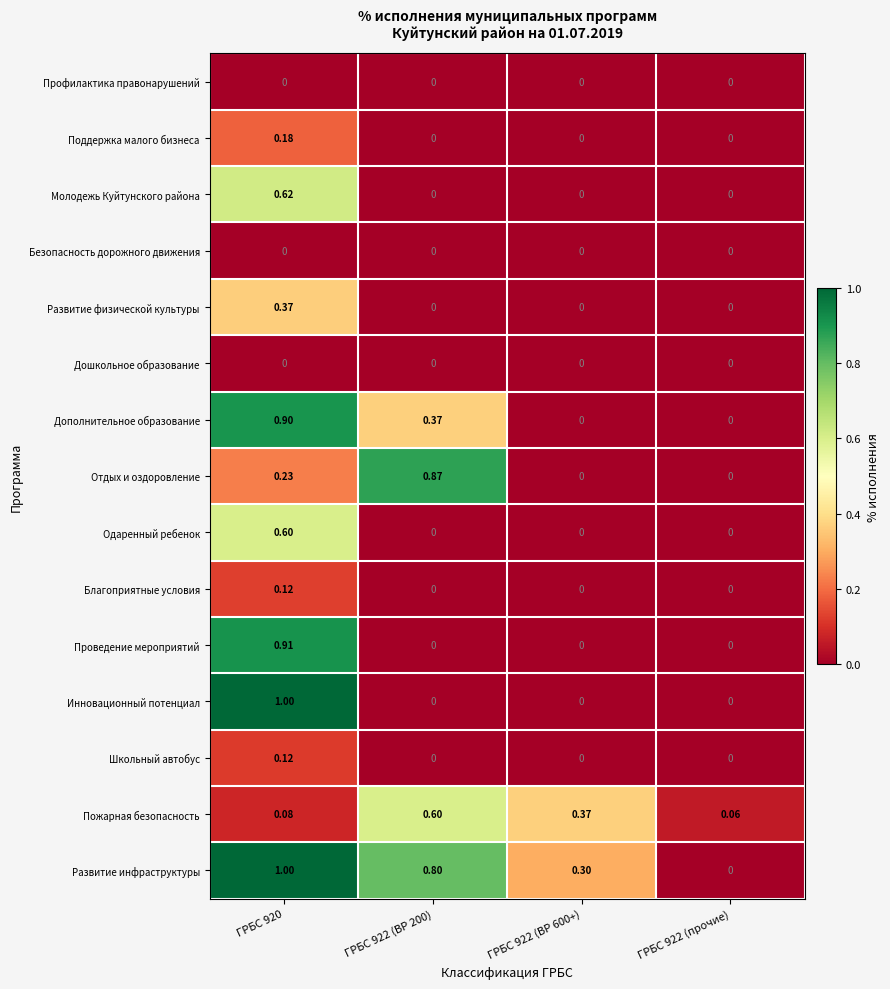

Which series has the largest total across all categories?

Развитие инфраструктуры